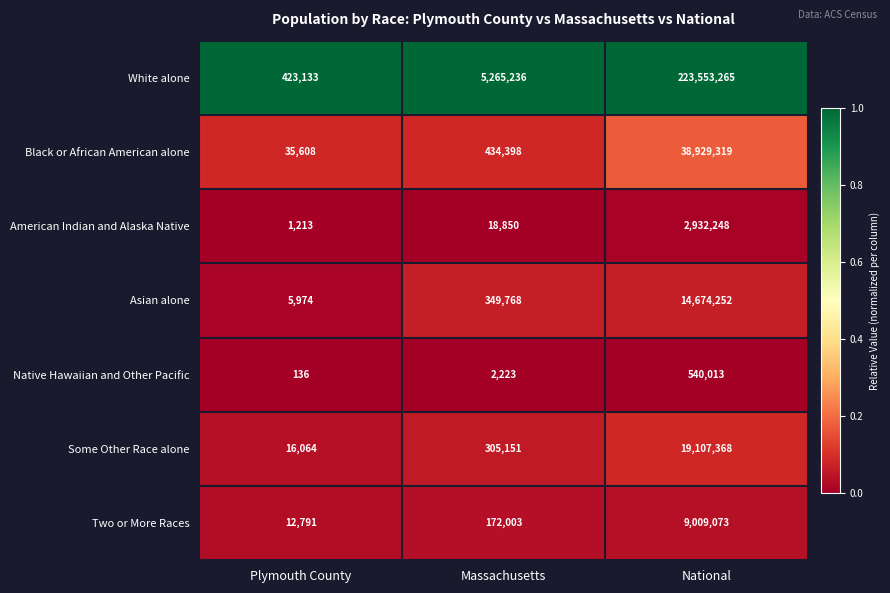

Is it true that American Indian and Alaska Native equals 9817 at Massachusetts?

False